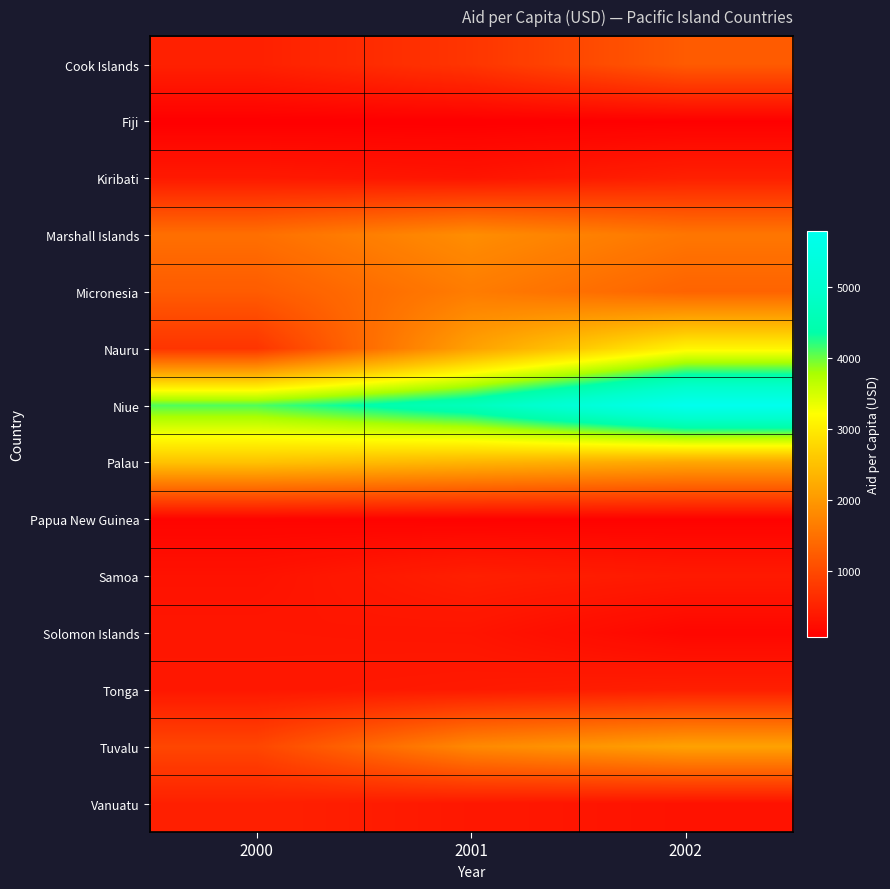

Between 2002 and 2001, which is larger?

2002